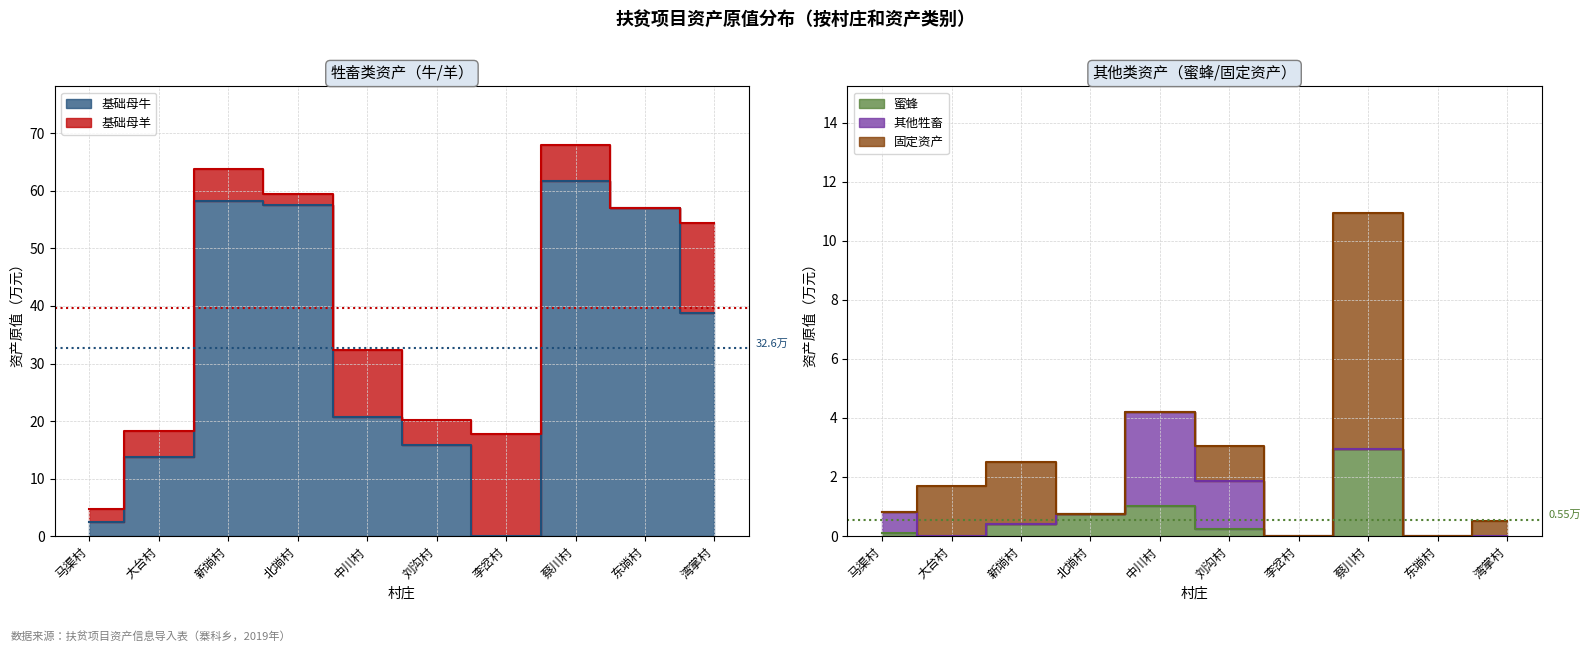

What is the total value across all series at 6?

17.7